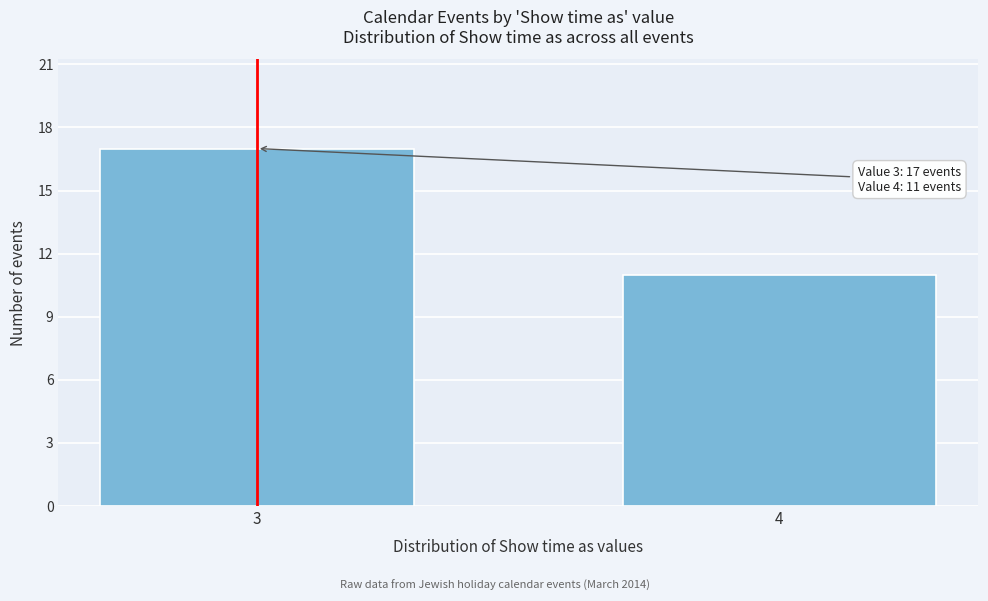

Reading left to right, what are all the values shown in this chart?

17	11